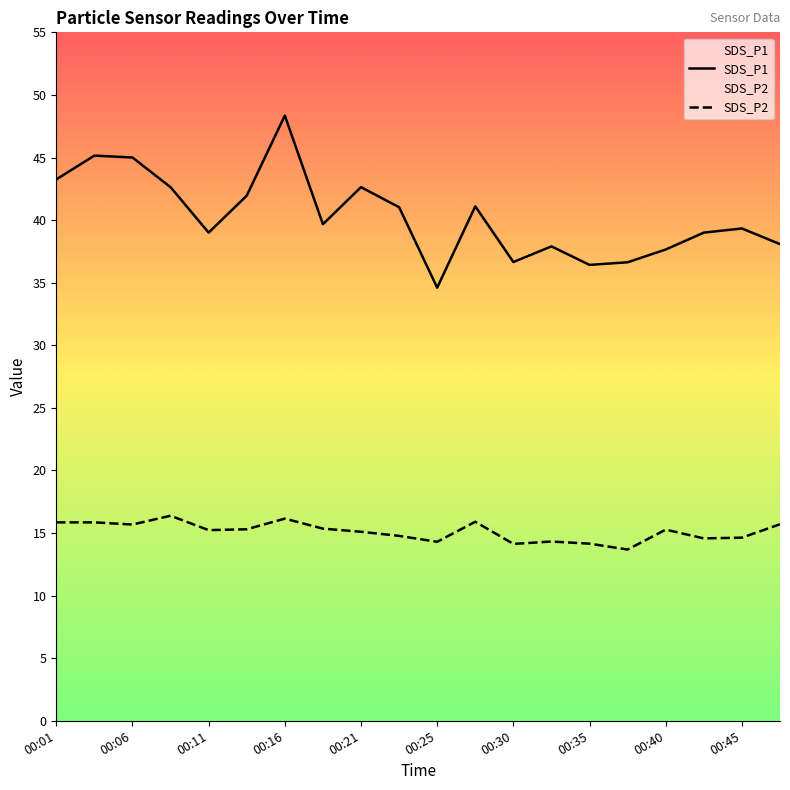

Is it true that SDS_P2 equals 10.4 at 00:16?

False